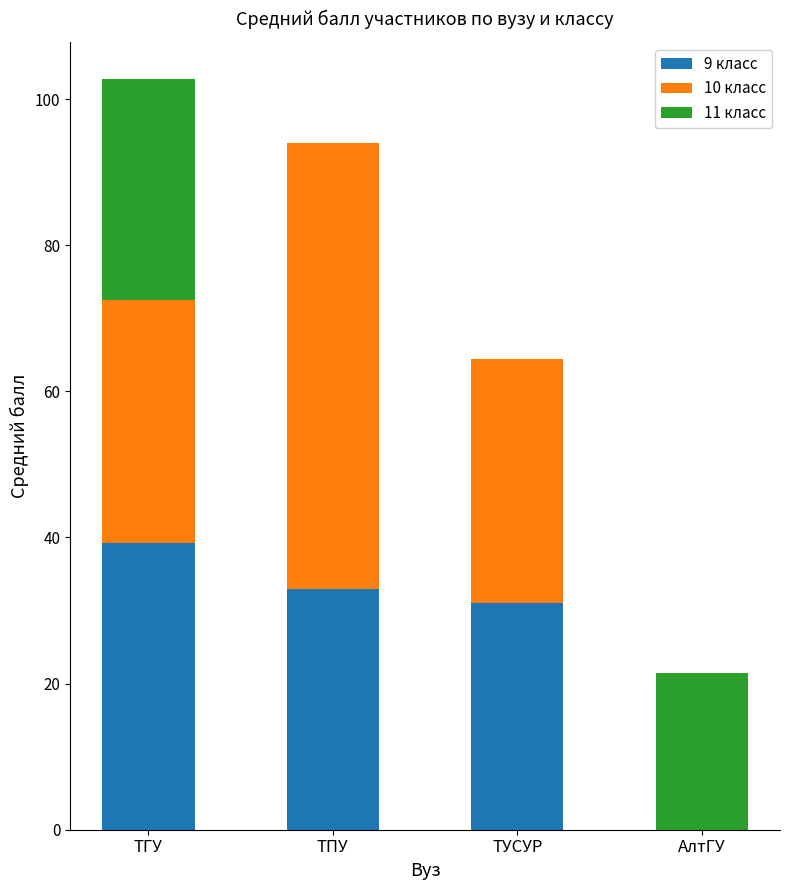

At which category is the sum across all series the highest?

ТГУ